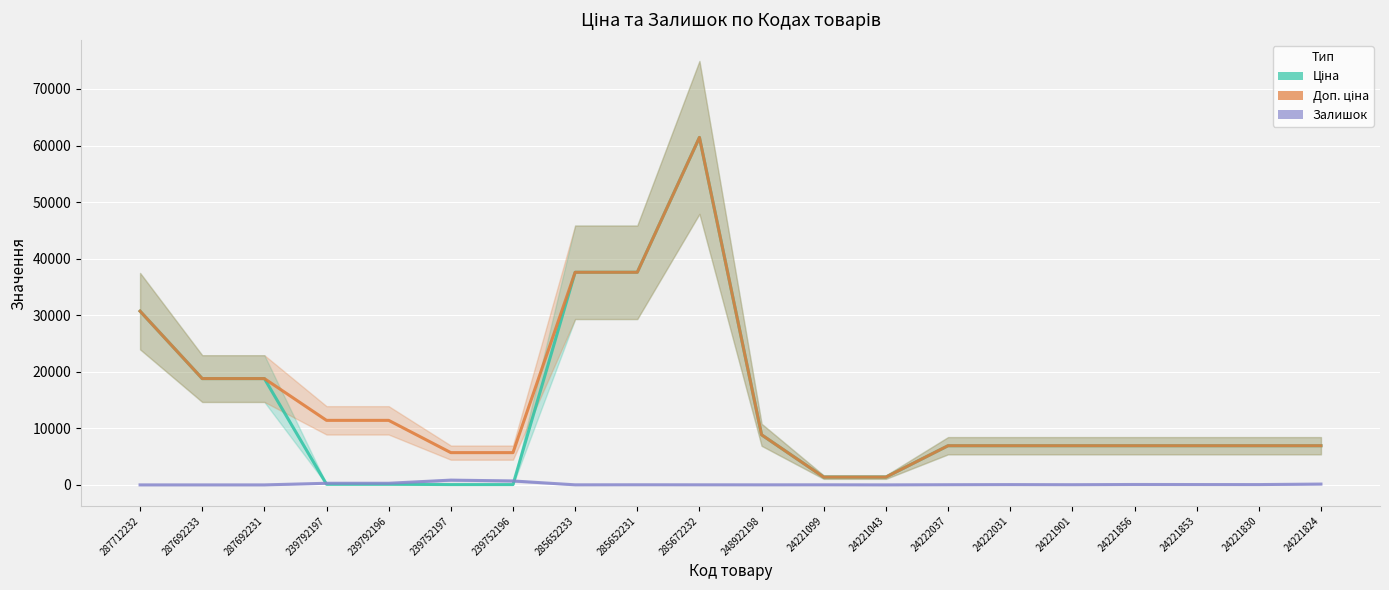

Reading left to right, extract all data points from this chart.

Ціна: 30717.1	18796.8	18796.8	114.1	114.1	57.0	57.0	37593.6	37593.6	61434.3	8856.7	1375.4	1375.4	6925.7	6925.7	6925.7	6925.7	6925.7	6925.7	6925.7
Доп. ціна: 30717.1	18796.8	18796.8	11410.0	11410.0	5705.0	5705.0	37593.6	37593.6	61434.3	8856.7	1375.0	1375.0	6925.7	6925.7	6925.7	6925.7	6925.7	6925.7	6925.7
Залишок: 0.0	0.0	0.0	289.0	290.0	845.0	698.0	13.0	23.0	16.0	11.0	16.0	4.0	32.0	55.0	35.0	73.0	63.0	57.0	148.0